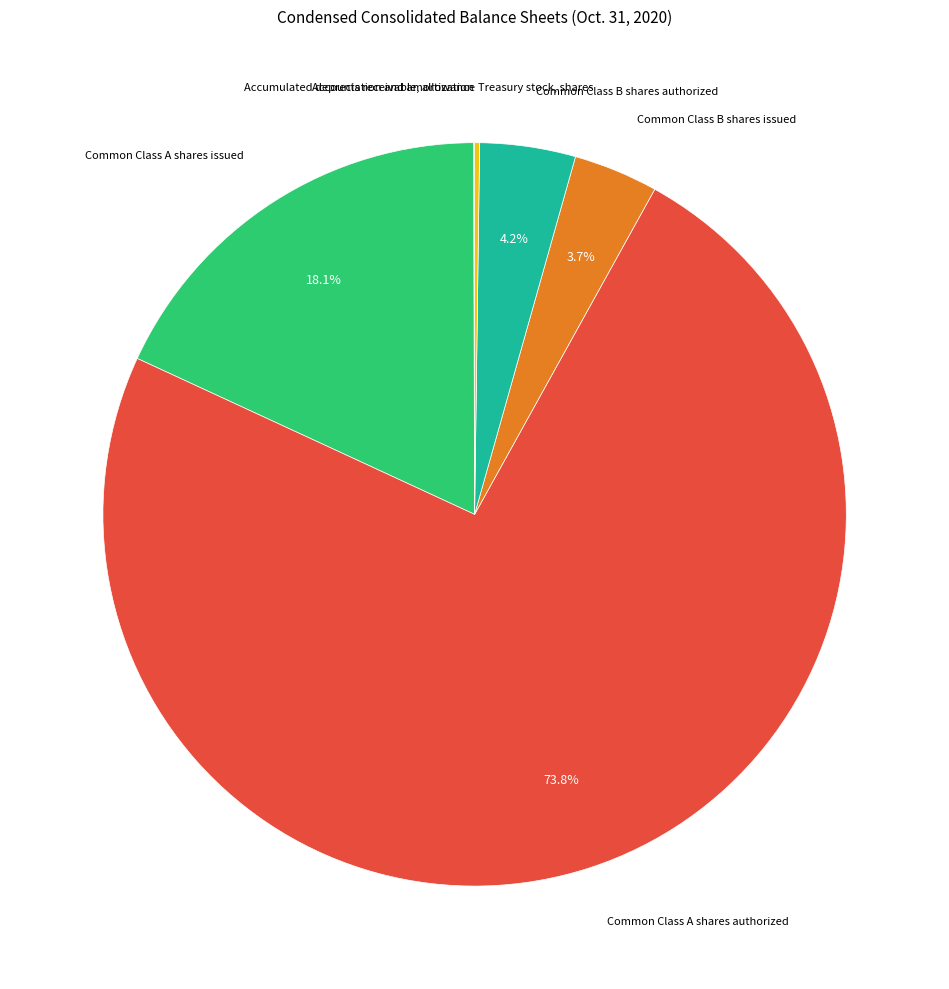

Is there a majority slice in this chart?

Yes